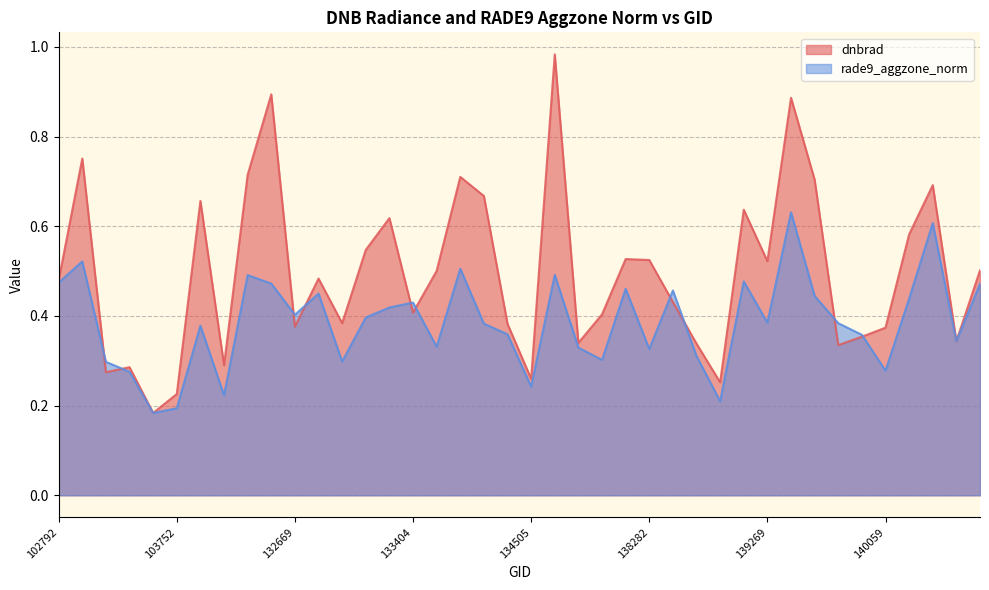

Rank the series at 138282 from highest to lowest value.

dnbrad, rade9_aggzone_norm